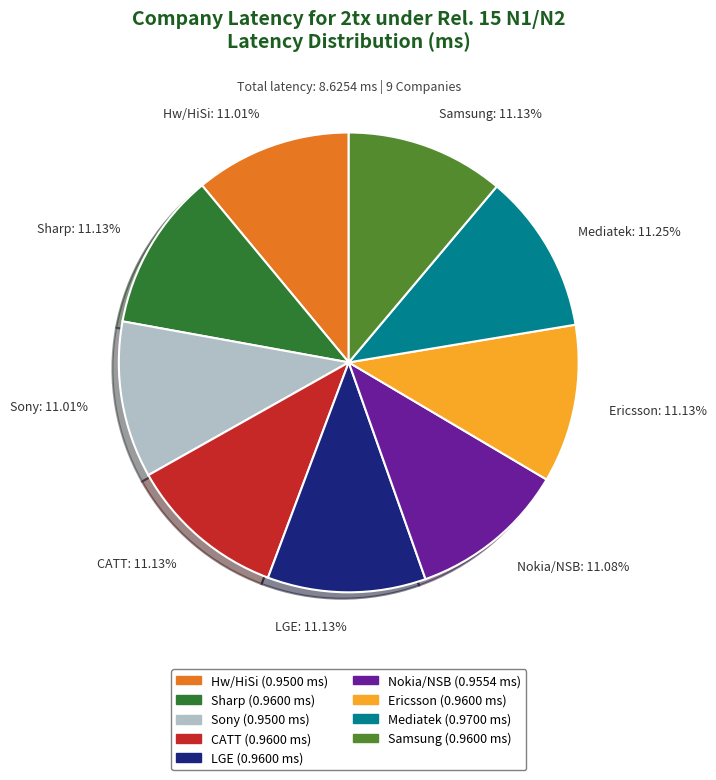

Does any single category account for the majority?

No